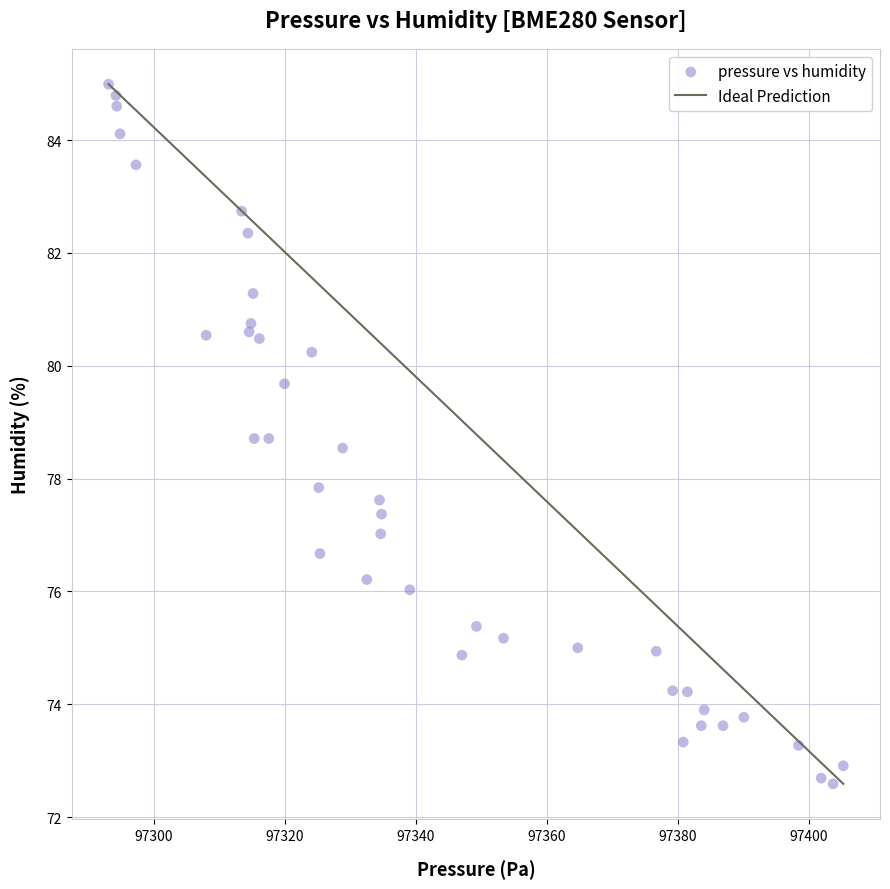

What Y value in the scatter plot is closest to 78?

77.8